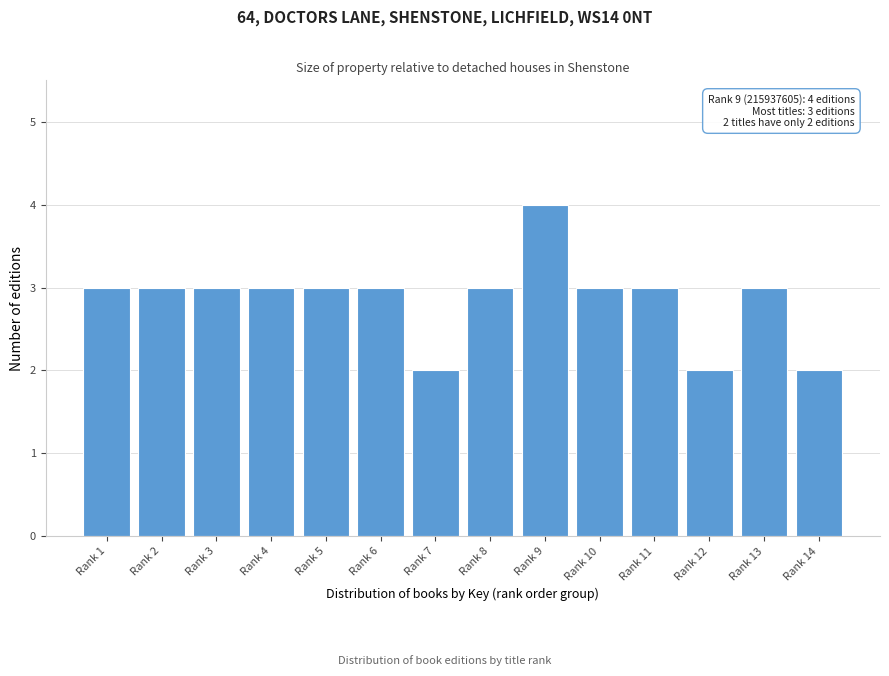

Reading right to left, what are all the values shown in this chart?

Rank 14=2	Rank 13=3	Rank 12=2	Rank 11=3	Rank 10=3	Rank 9=4	Rank 8=3	Rank 7=2	Rank 6=3	Rank 5=3	Rank 4=3	Rank 3=3	Rank 2=3	Rank 1=3